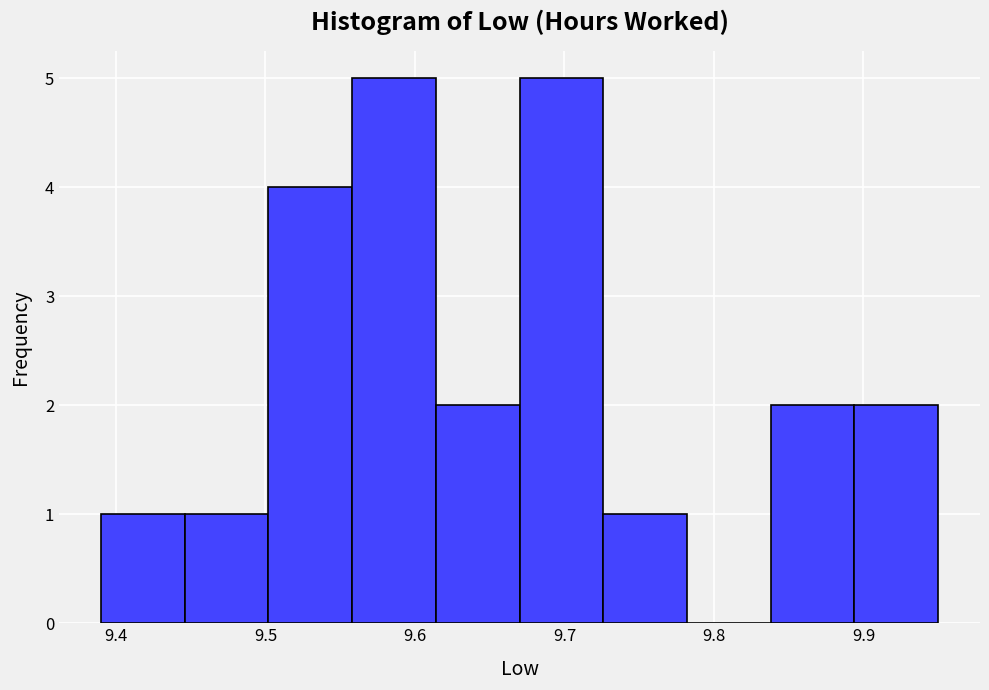

How tall is the bar that spans 9.446 to 9.502 on the x-axis? Neither the bar edges nor the heights are printed on the chart, so give them approximately, as read against the axes.

1